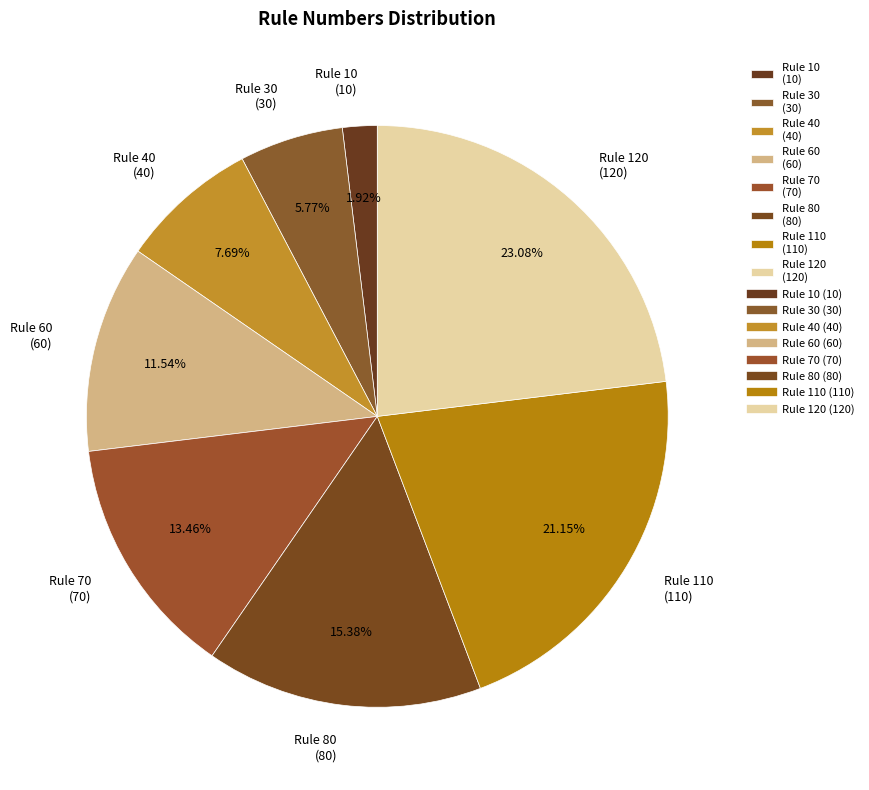

Is there any slice that represents more than half of the pie?

No